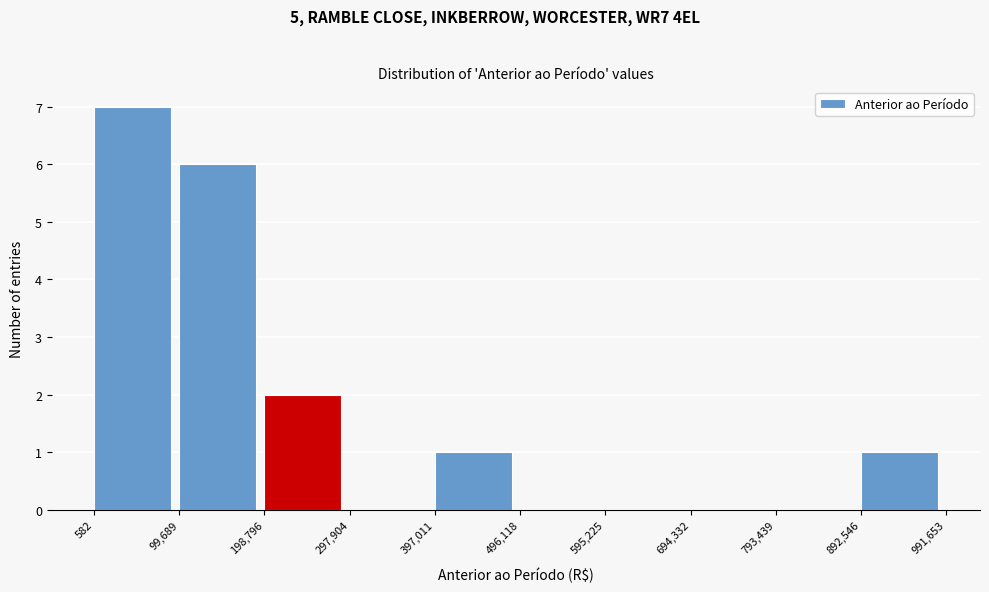

Reading left to right, list every bar in this chart as the range it spans on the x-axis followed by its height. The values are not printed on the chart, so give them approximately, as read against the axis.

582 to 99,689: 7
99,689 to 198,796: 6
198,796 to 297,904: 2
297,904 to 397,011: 0
397,011 to 496,118: 1
496,118 to 595,225: 0
595,225 to 694,332: 0
694,332 to 793,439: 0
793,439 to 892,546: 0
892,546 to 991,653: 1